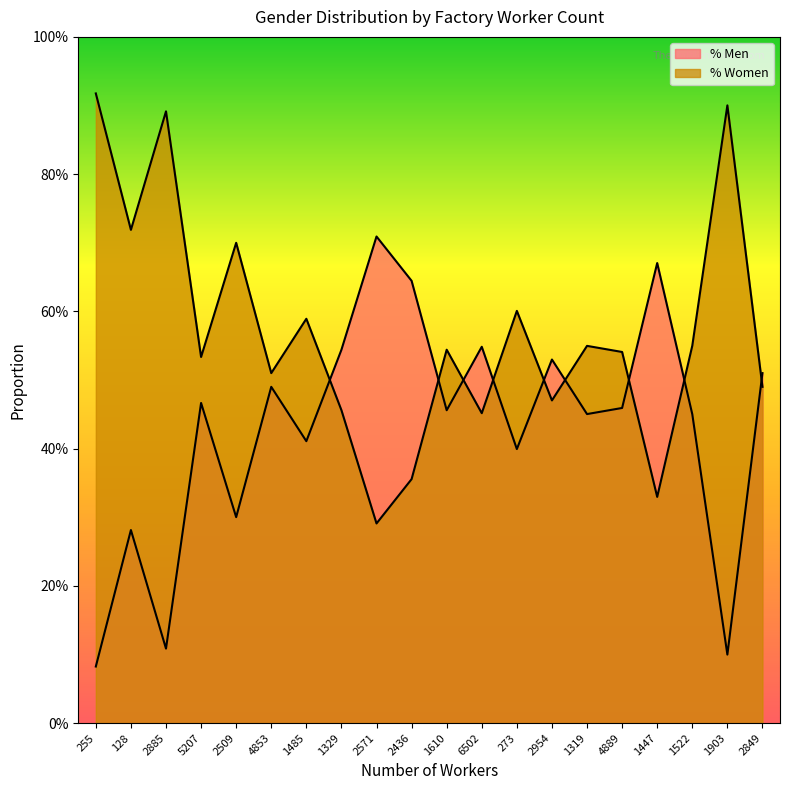

List the labels in order of % Men value, smallest first.

255, 1903, 2885, 128, 2509, 273, 1485, 1522, 1319, 1610, 4889, 5207, 4853, 2849, 2954, 1329, 6502, 2436, 1447, 2571